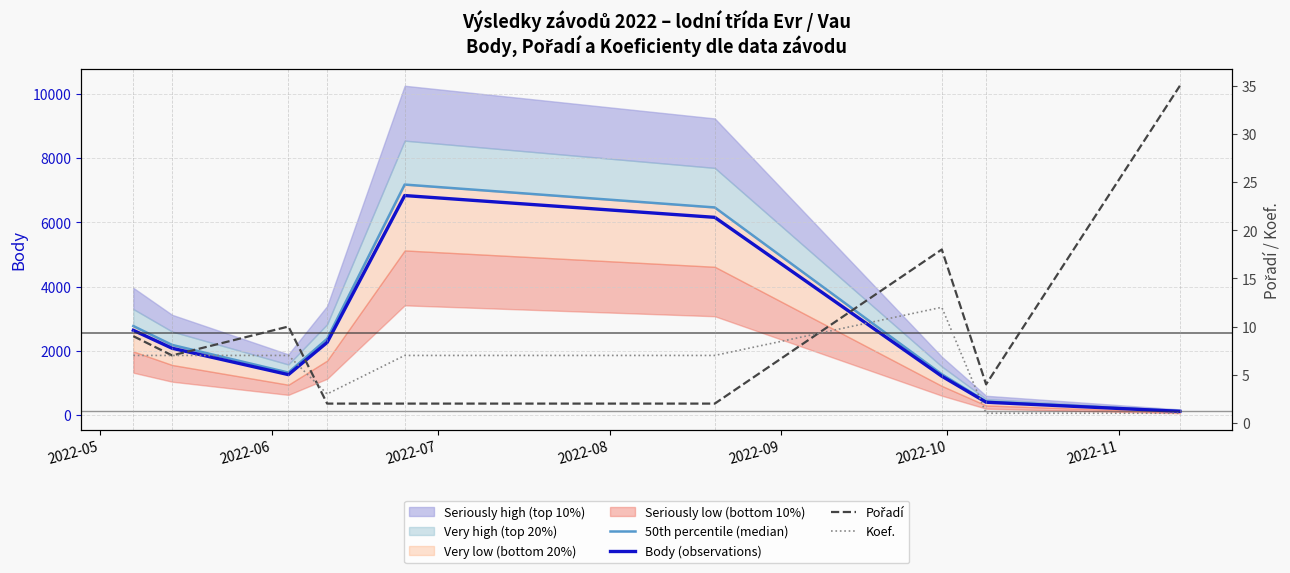

What is the maximum value for Body (observations)?

6832